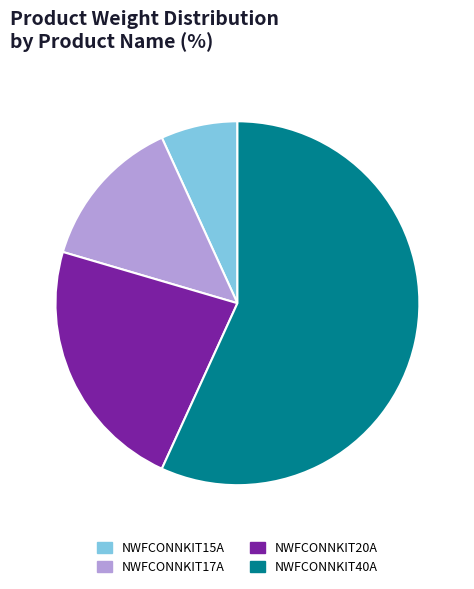

Is there any slice that represents more than half of the pie?

Yes